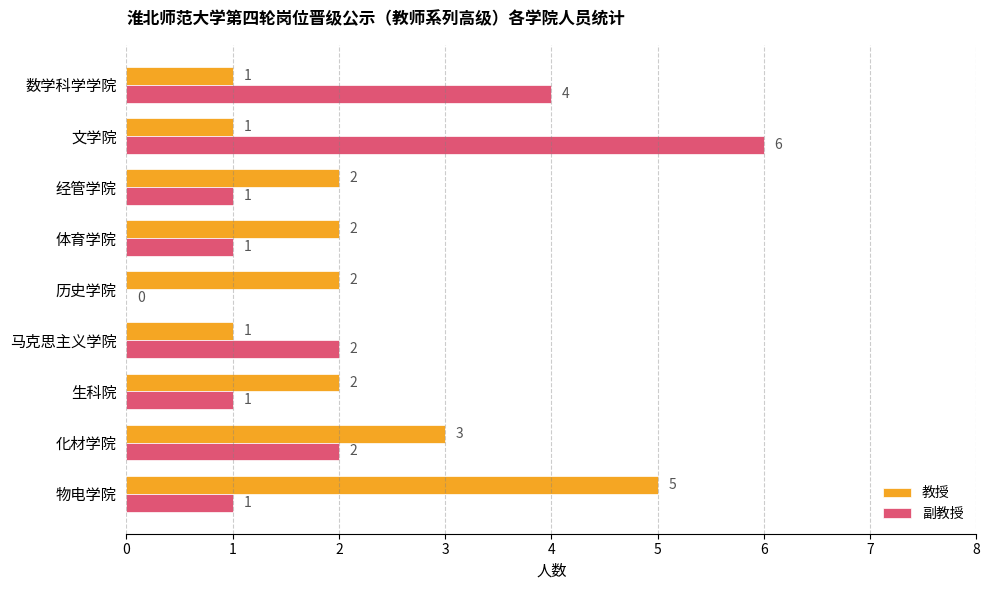

Where is 教授 nearest to the value 3?

化材学院